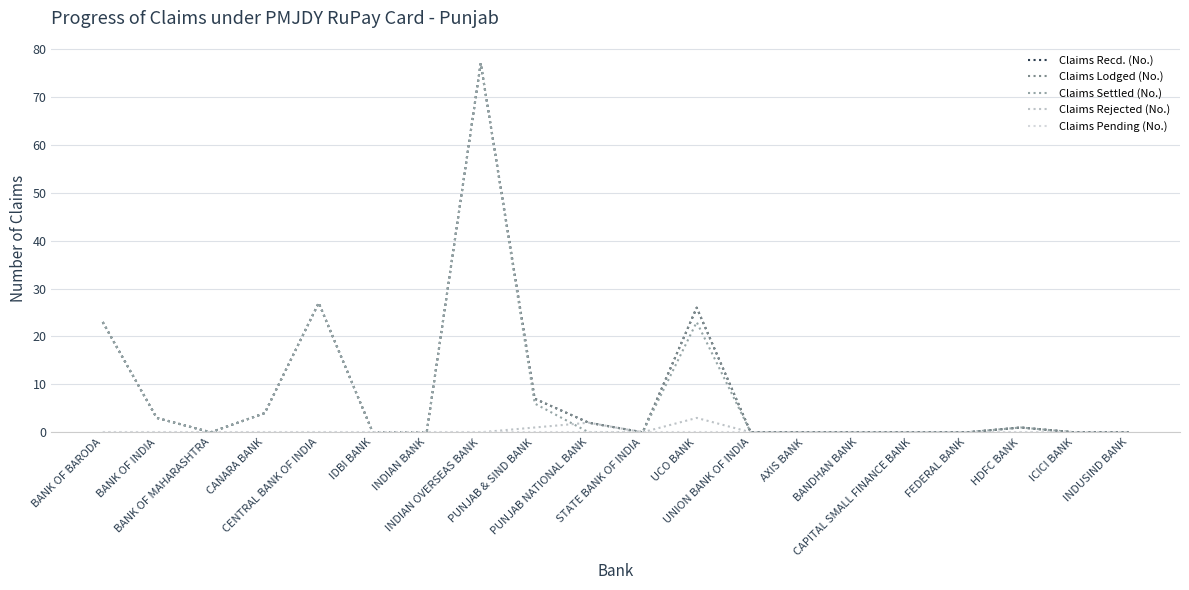

At which category does Claims Rejected (No.) reach its first local peak?

PUNJAB NATIONAL BANK